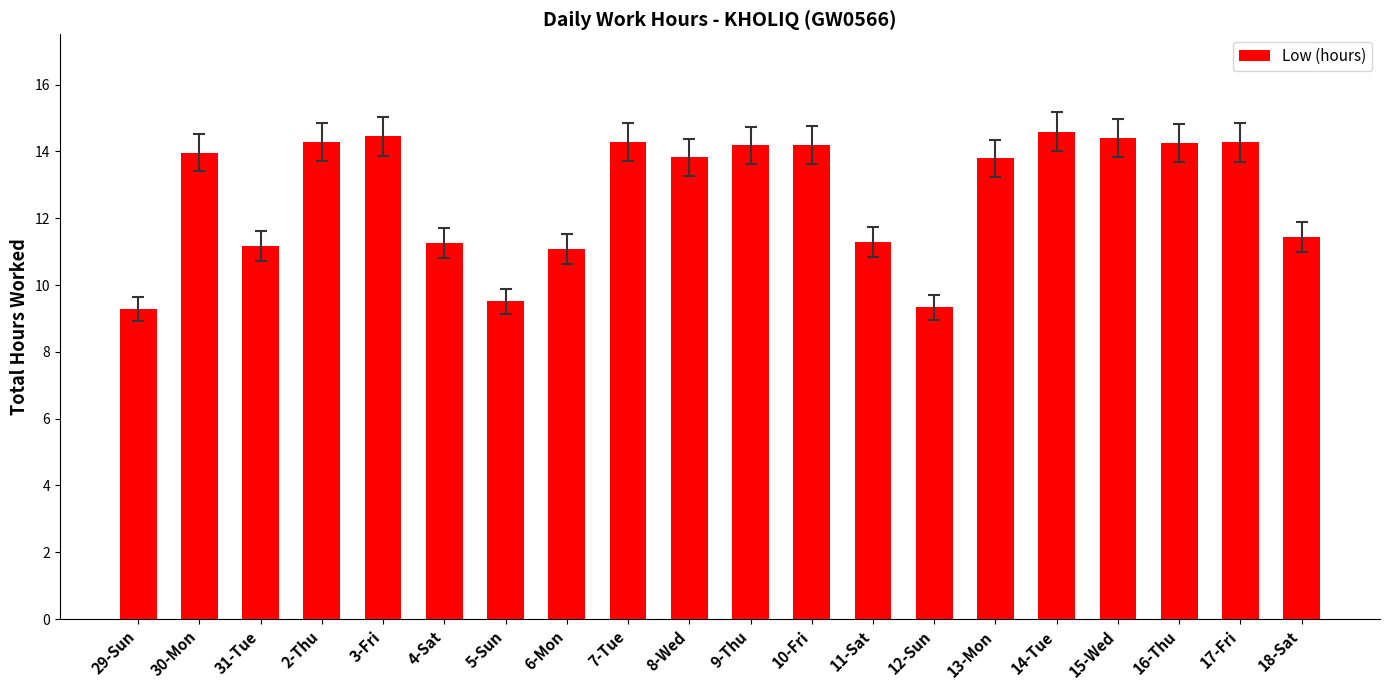

What is the label of the 14th bar from the left?

12-Sun